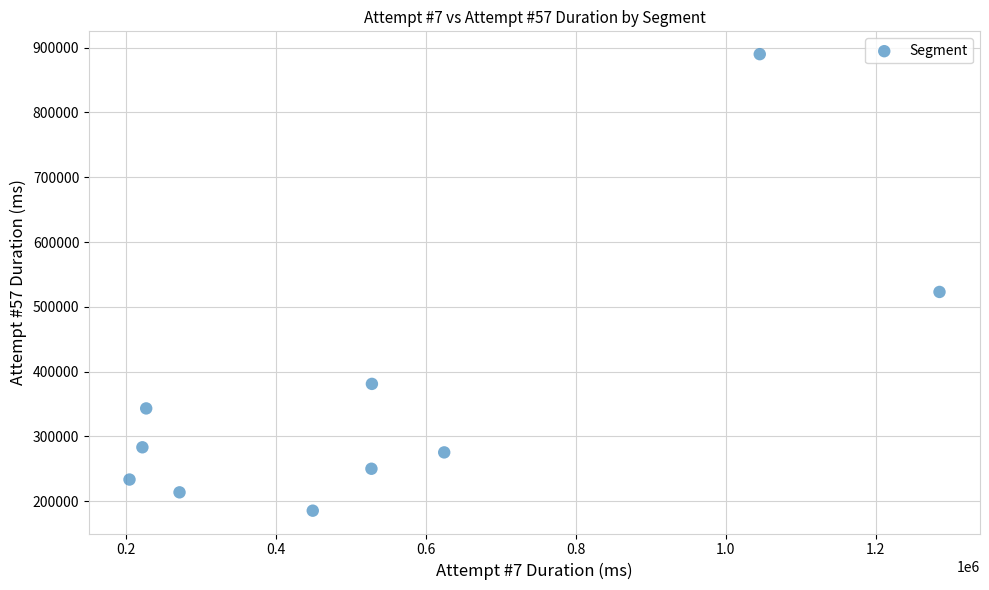

What Y value in the scatter plot is closest to 537638?

522945